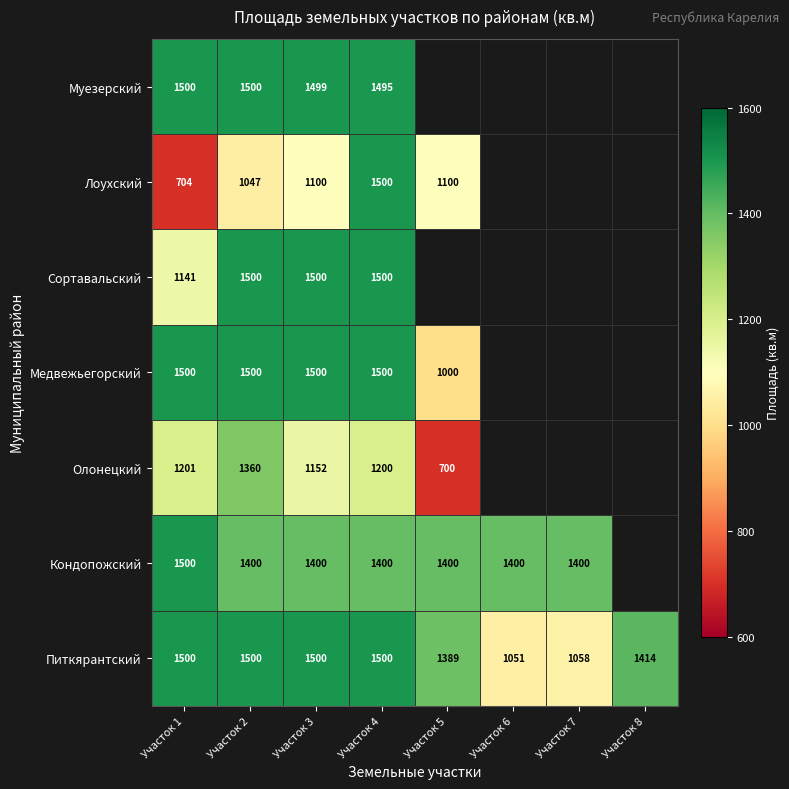

What is the total value across all series at Участок 1?

9046